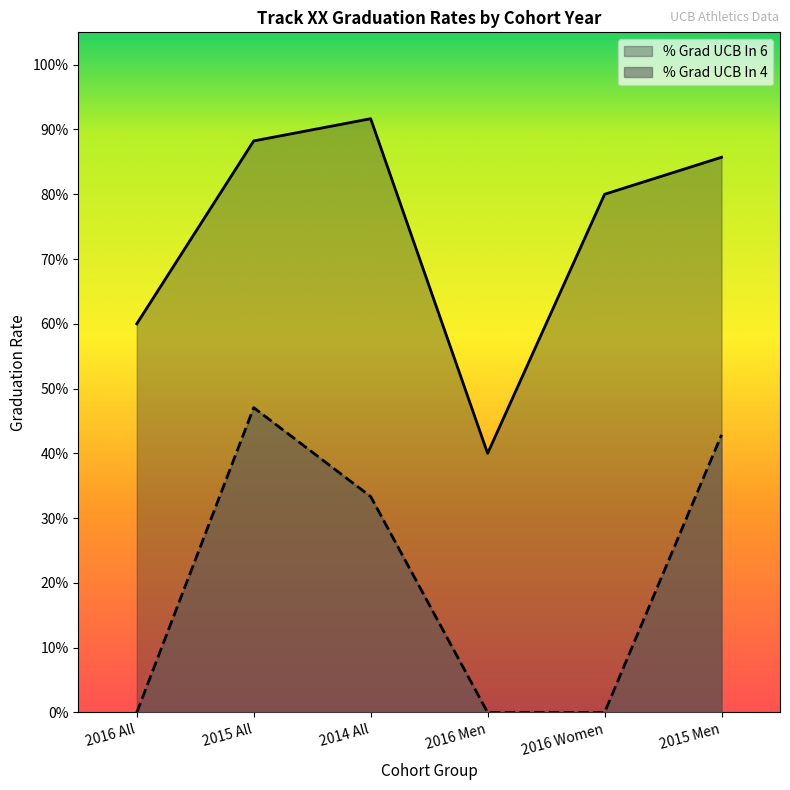

What are all the series names shown in the legend?

% Grad UCB In 6, % Grad UCB In 4